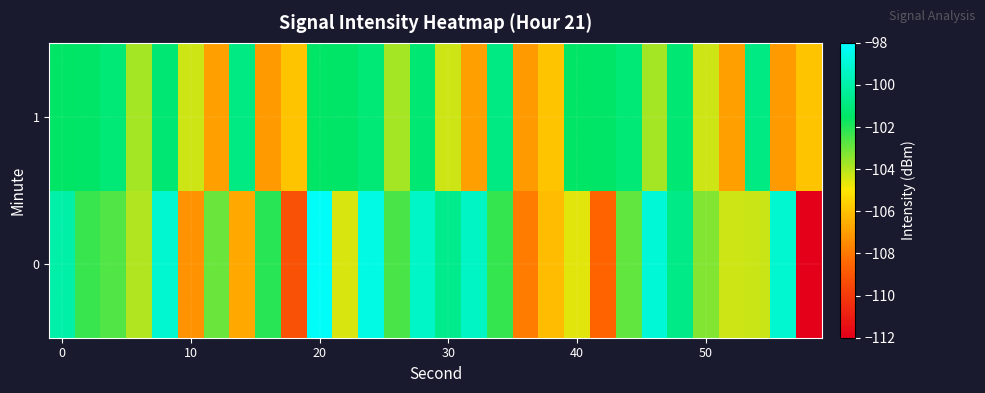

How many categories are shown in the chart?

30